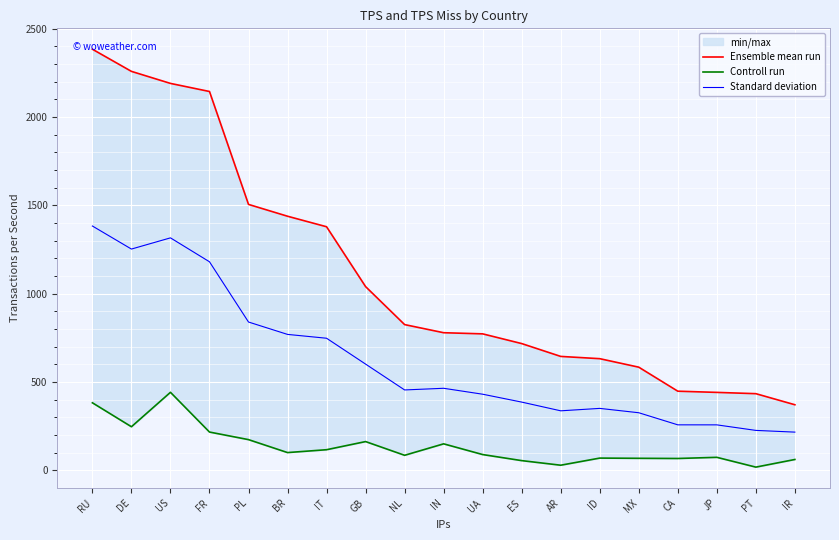

At which category is the sum across all series the highest?

RU